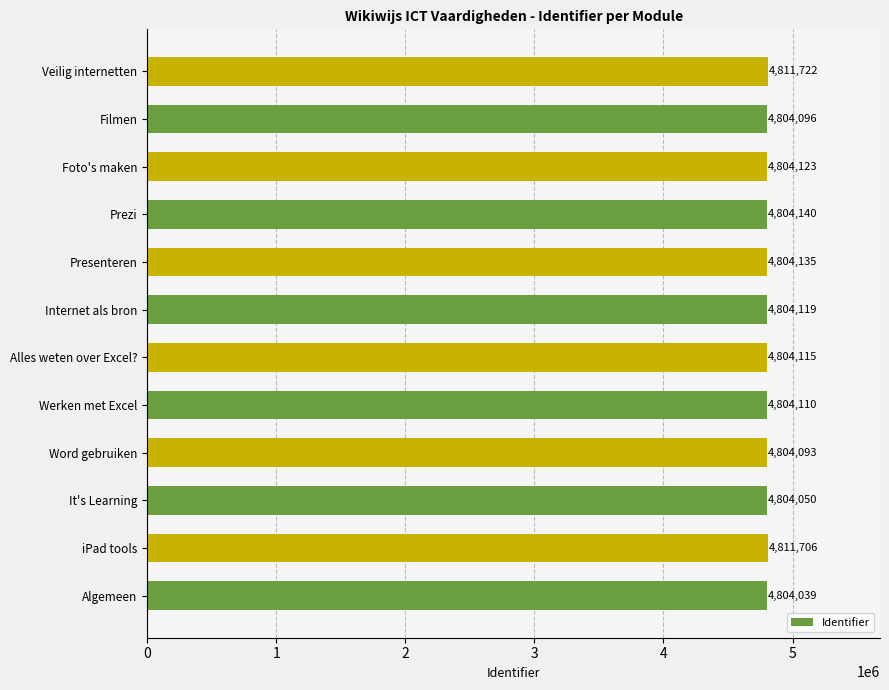

At which label is the value closest to 4807880?

Prezi